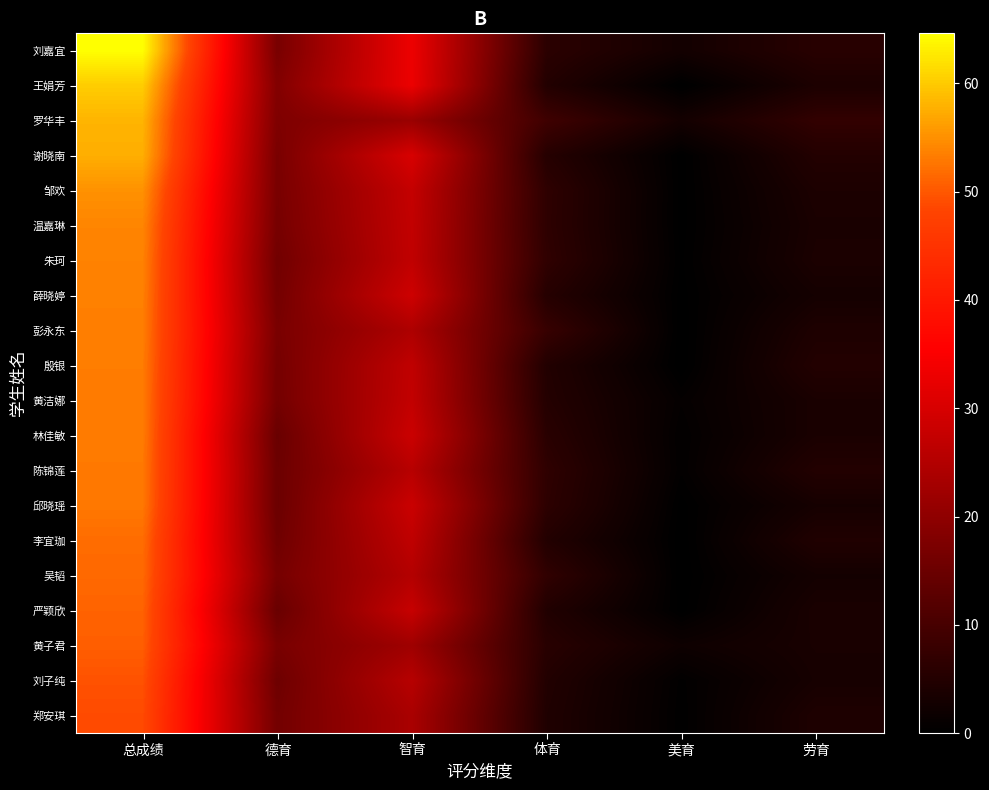

Which category has the lowest value across all series?

美育